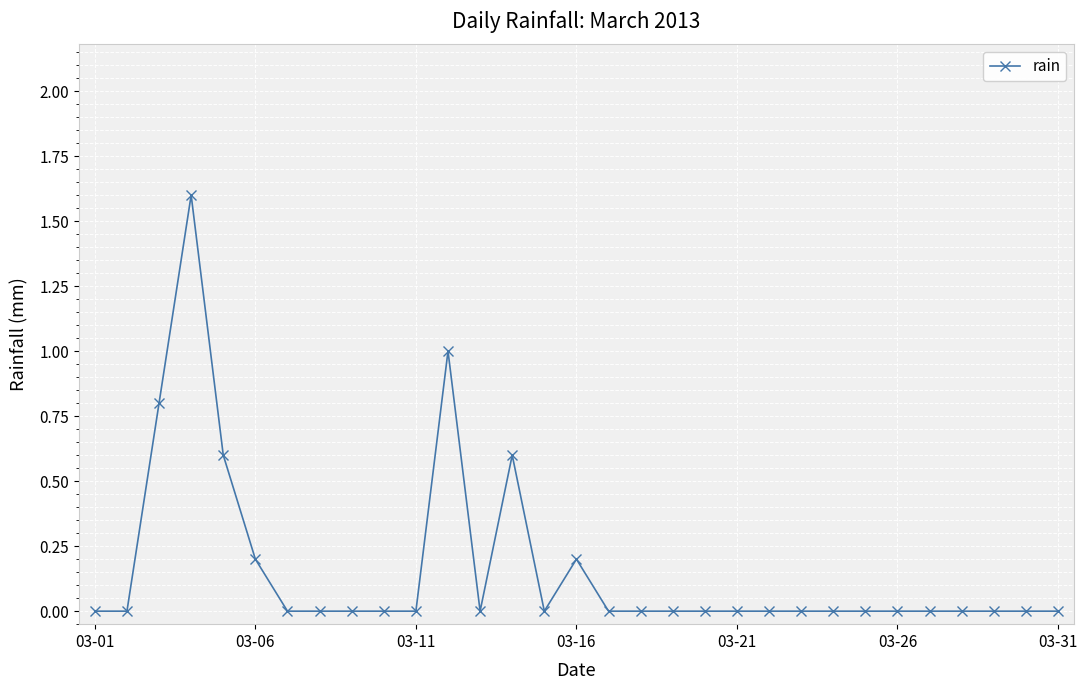

What is the maximum value shown in the chart?

1.6